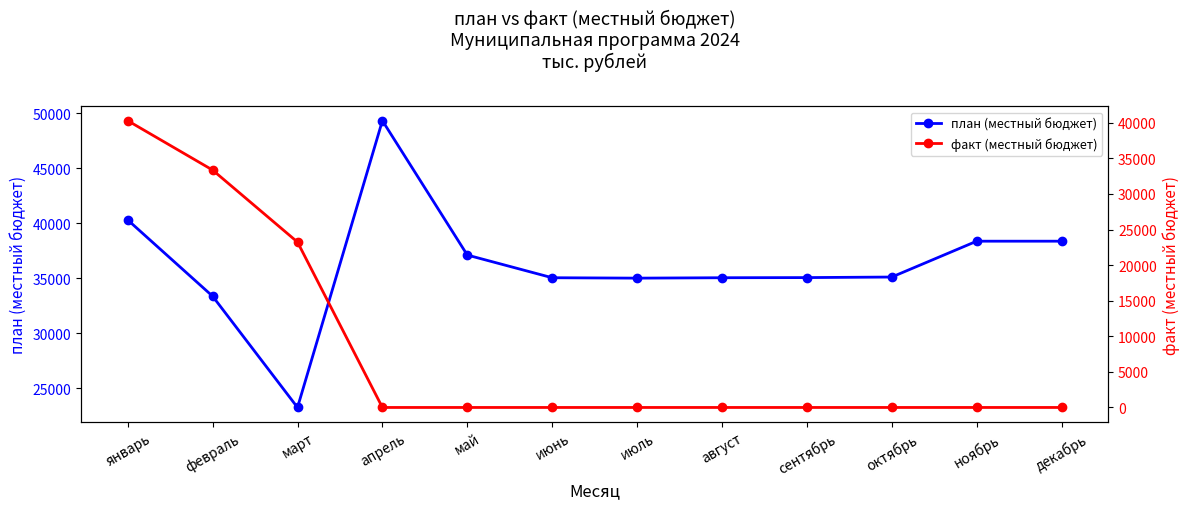

What is the total value across all series at август?

35036.6